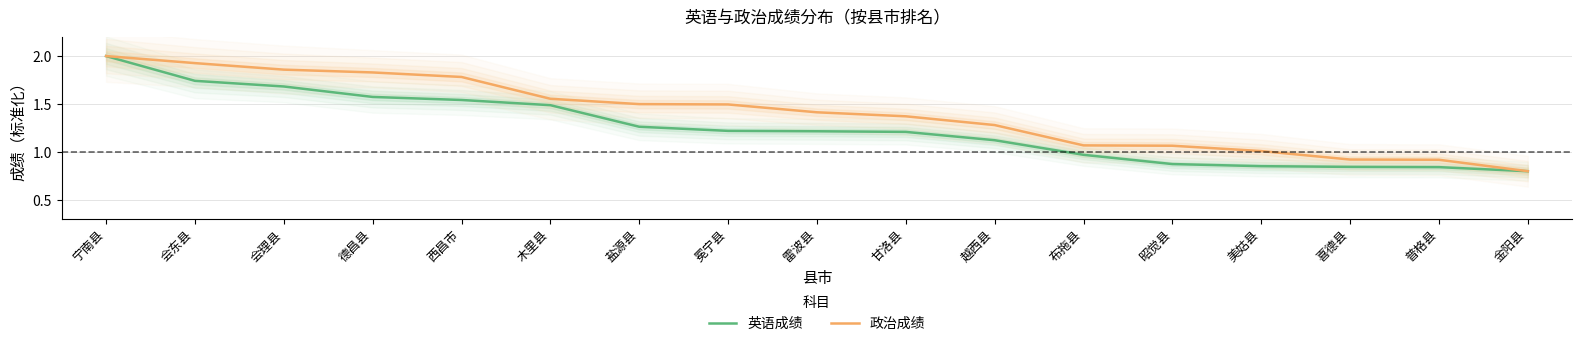

How many series are shown in this chart?

2